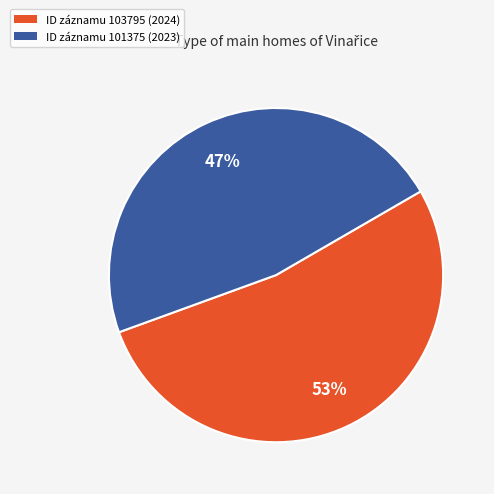

Count the number of slices in the pie.

2